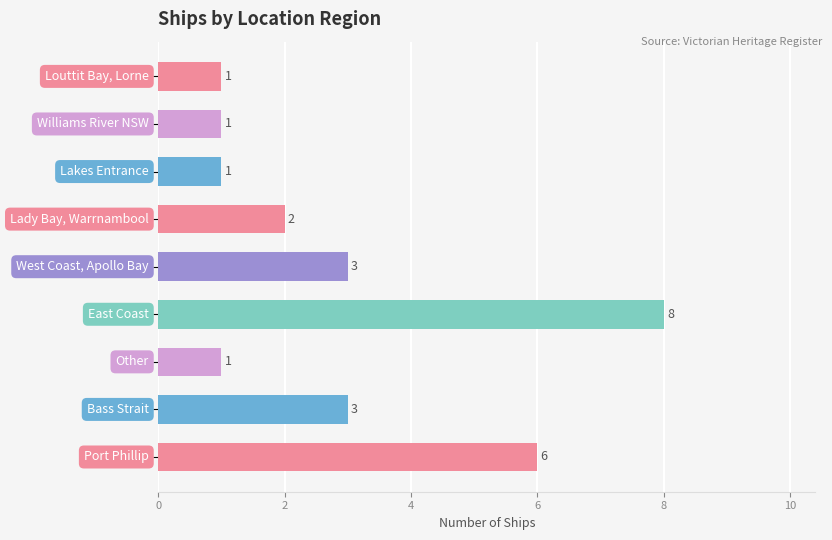

What is the maximum value shown in the chart?

8